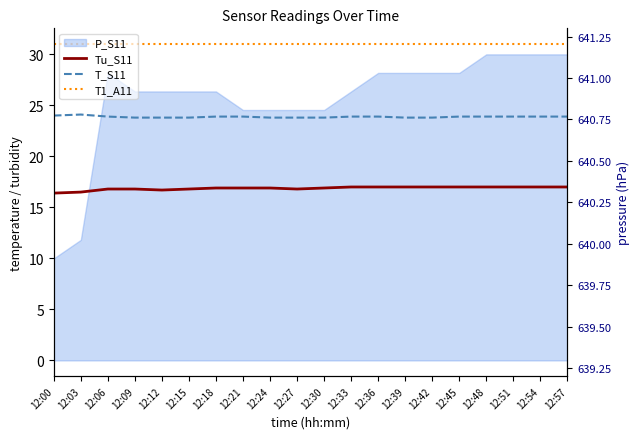

What is the minimum value shown in the chart?

16.4